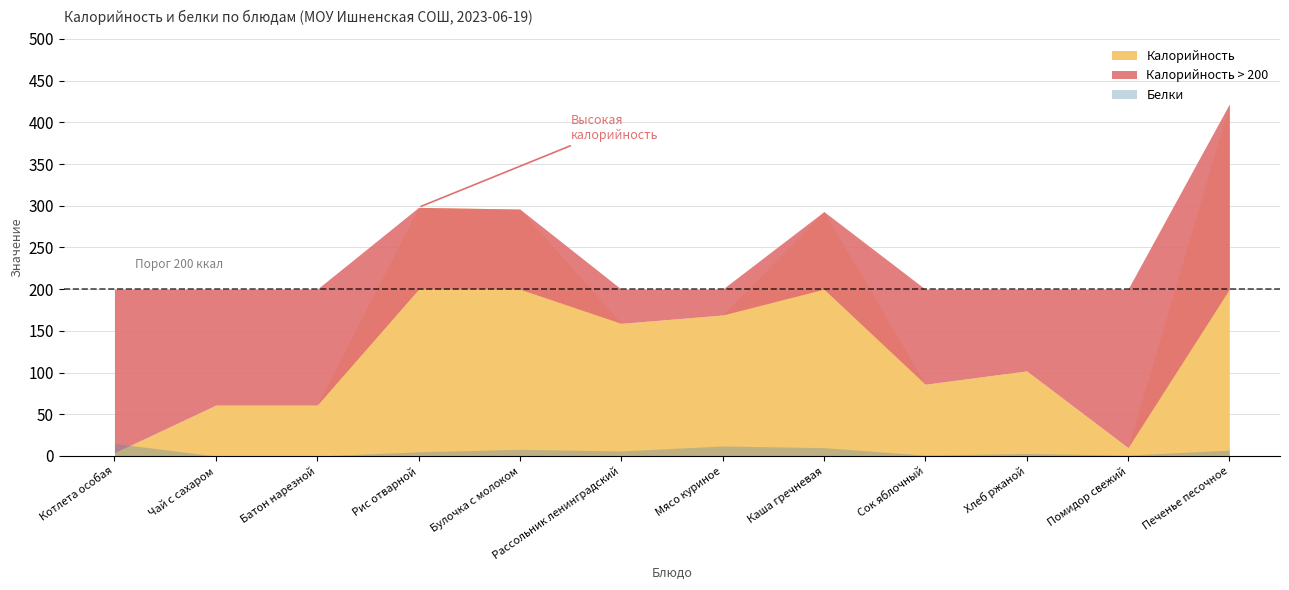

After their last crossing, which series has the higher values: Белки or Калорийность?

Калорийность